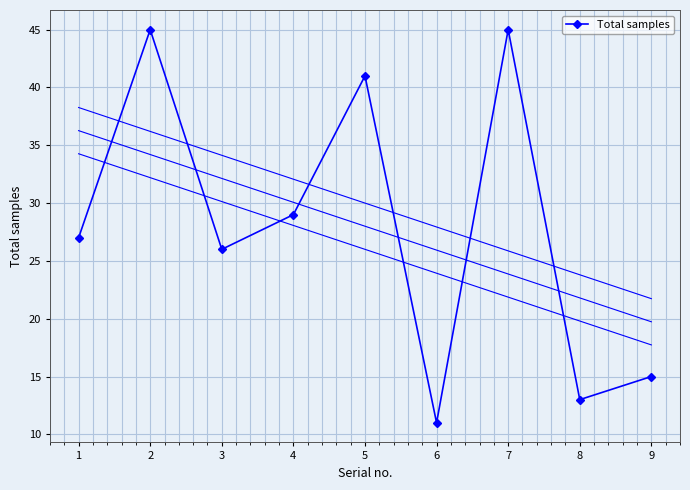

At which category does the chart reach its minimum across all series?

6